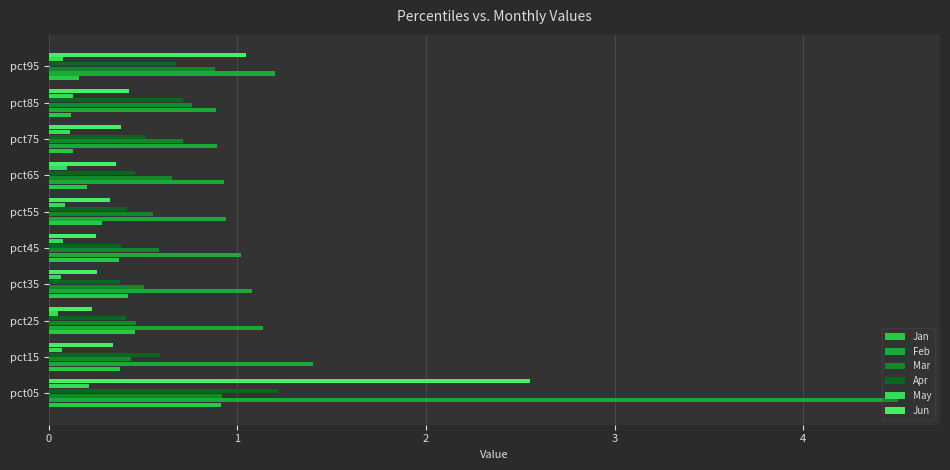

What is the value of the Feb bar at the 7th from the left?

0.9